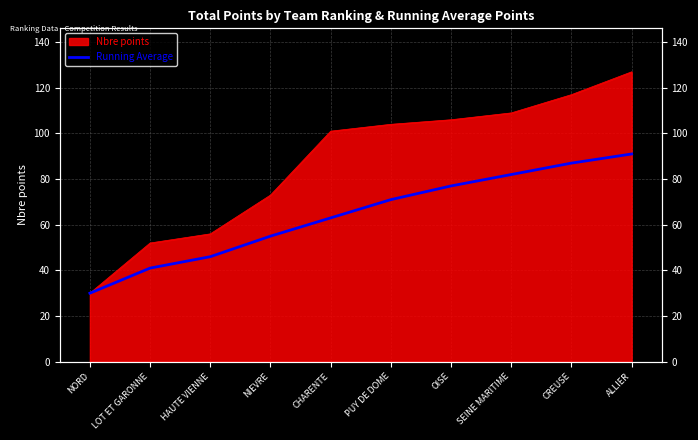

Where does the data first go above 71?

OISE